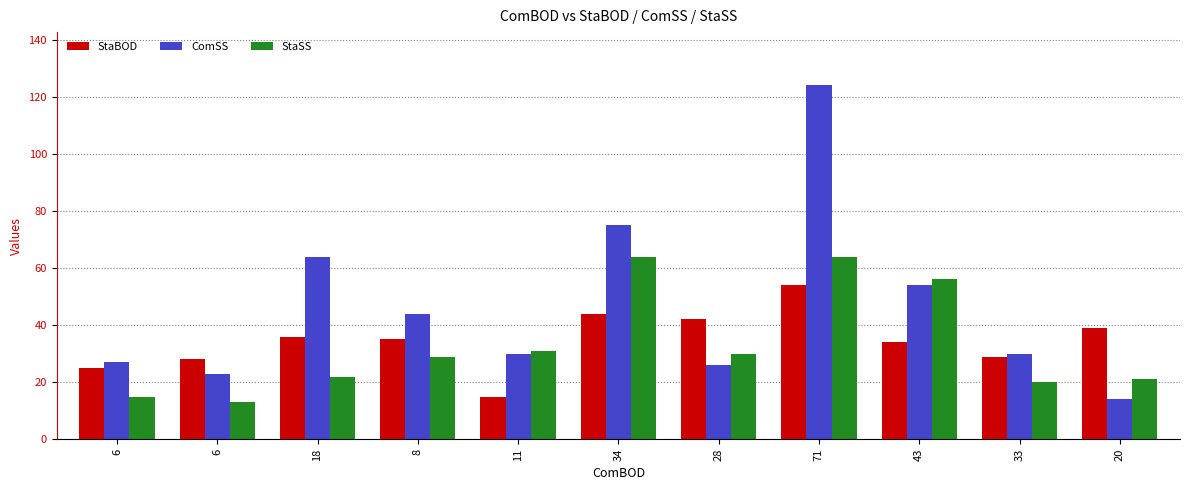

How many data points in StaBOD are less than 35?

5